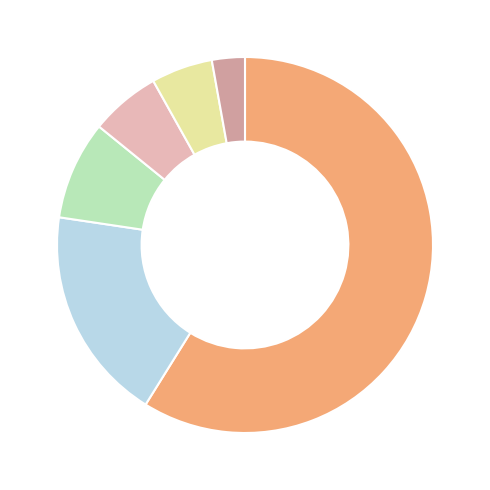

Is there a majority slice in this chart?

Yes